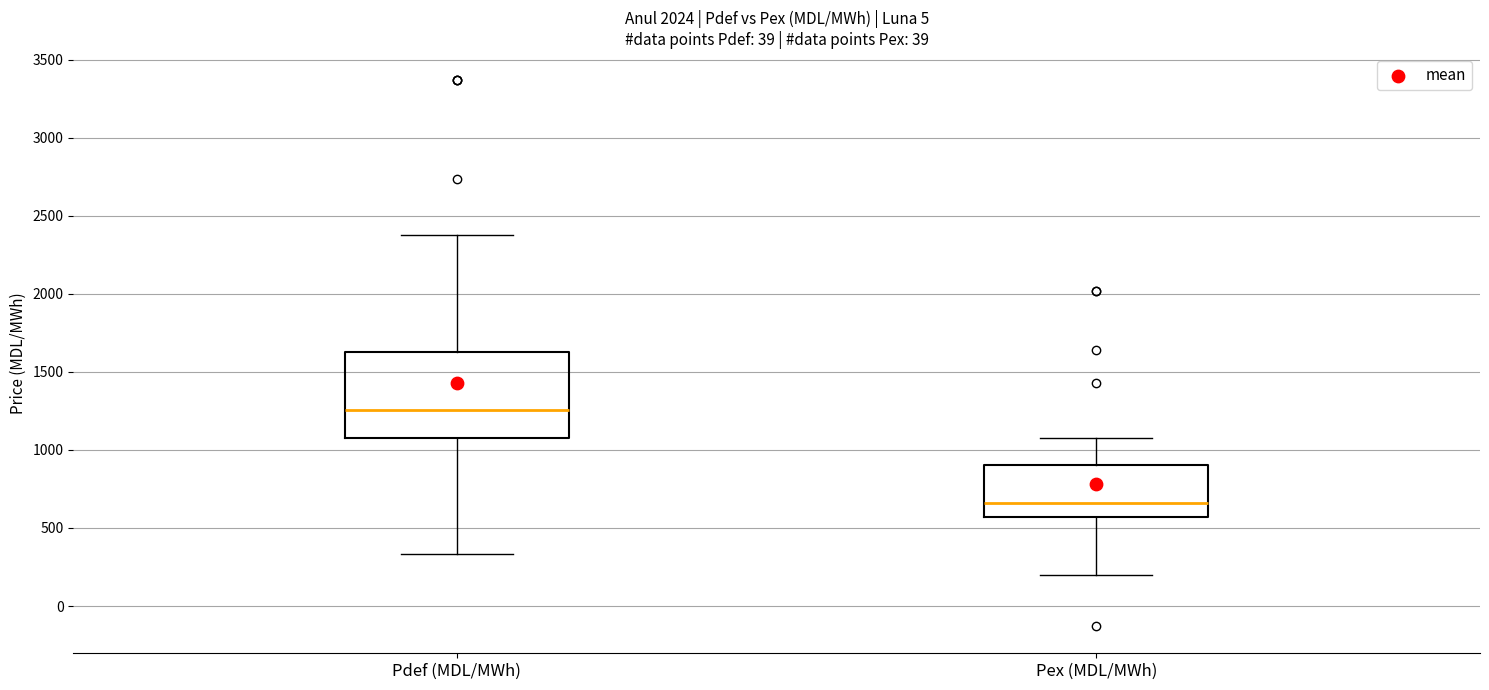

Comparing the boxes themselves (not the whiskers), which one is the tallest?

Pdef (MDL/MWh)